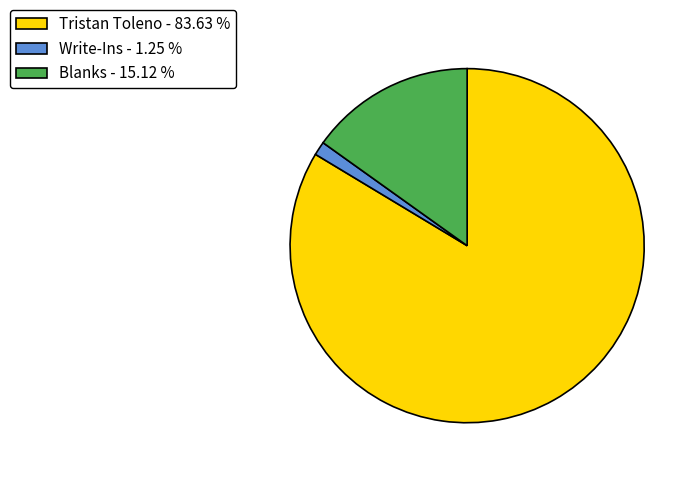

Which slice represents more than half of the pie?

Tristan Toleno